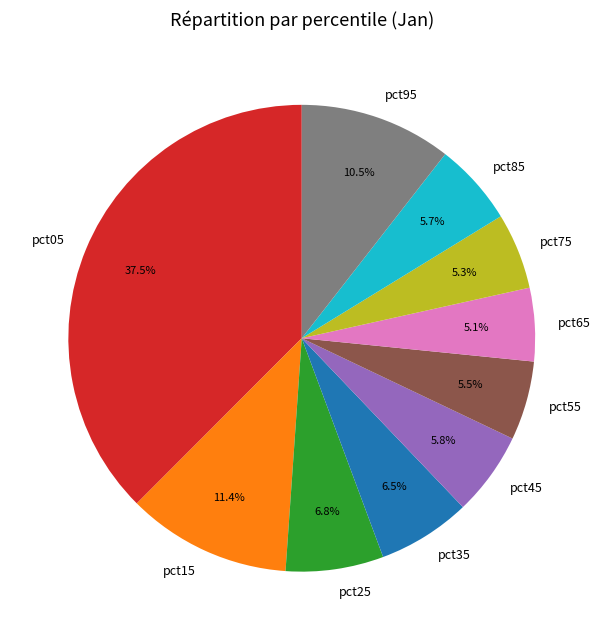

Count the number of slices in the pie.

10